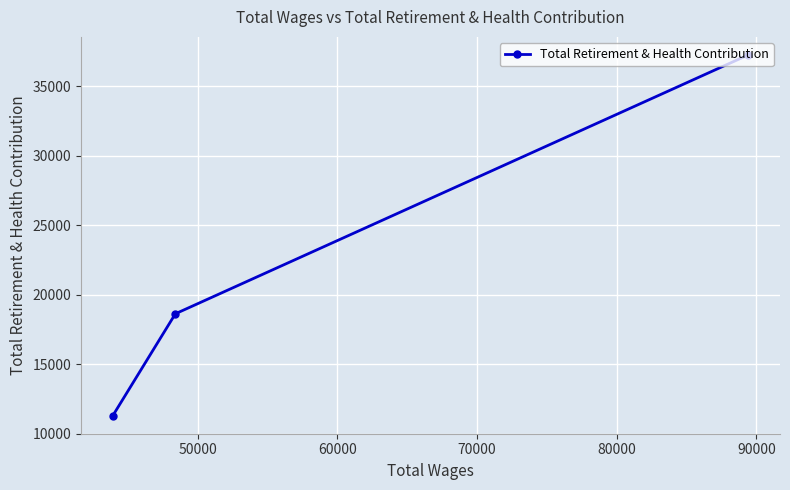

What is the maximum value shown in the chart?

37259